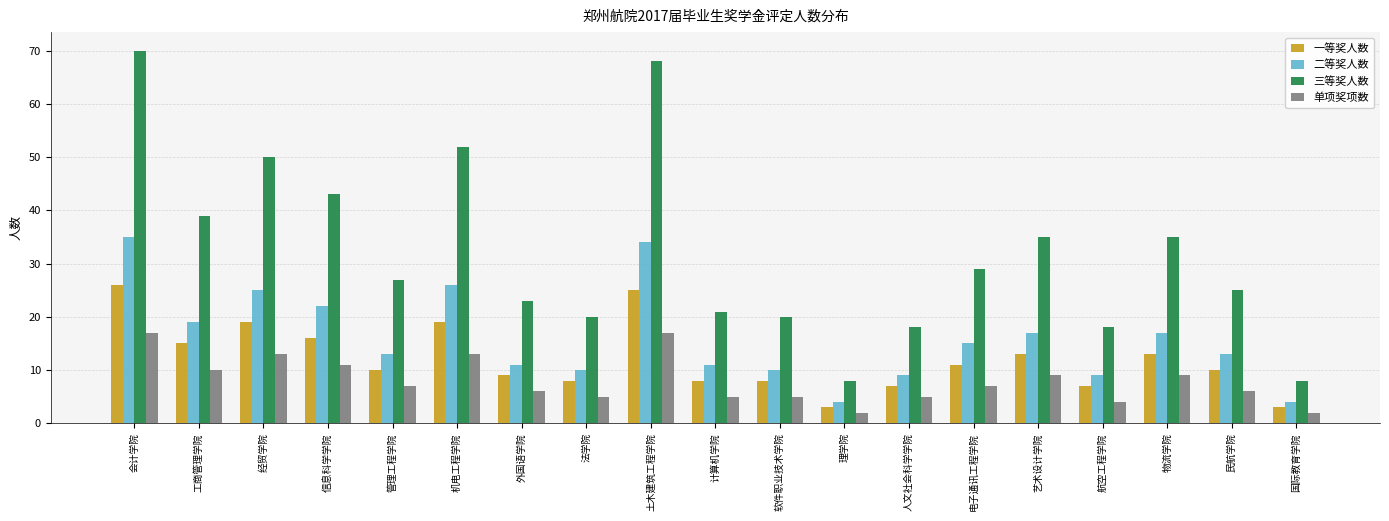

What is the maximum value for 一等奖人数?

26